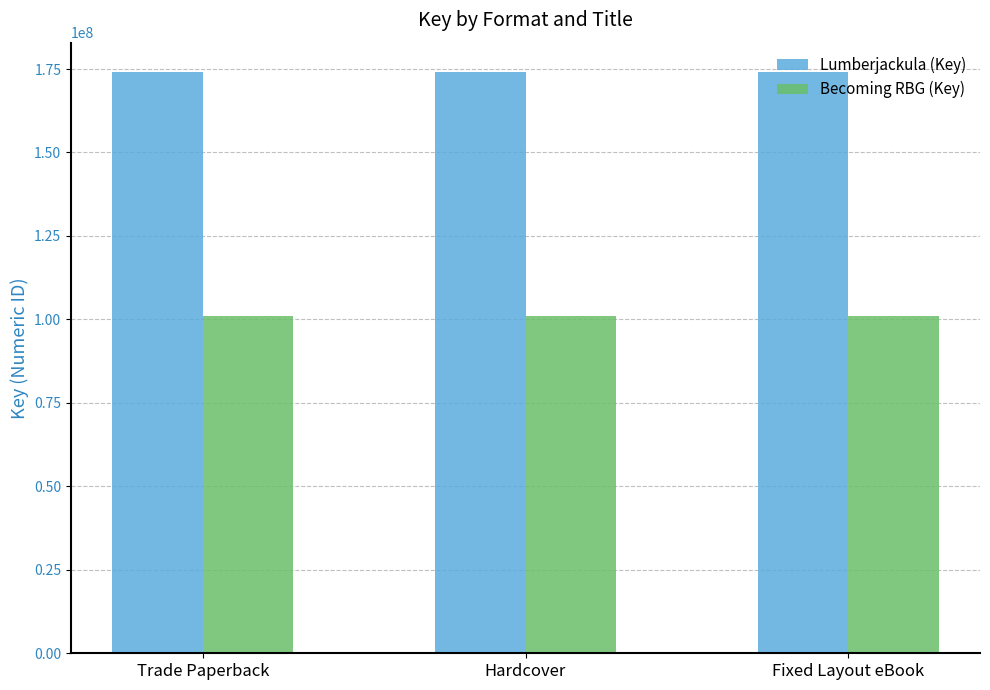

What is the minimum value shown in the chart?

100952866